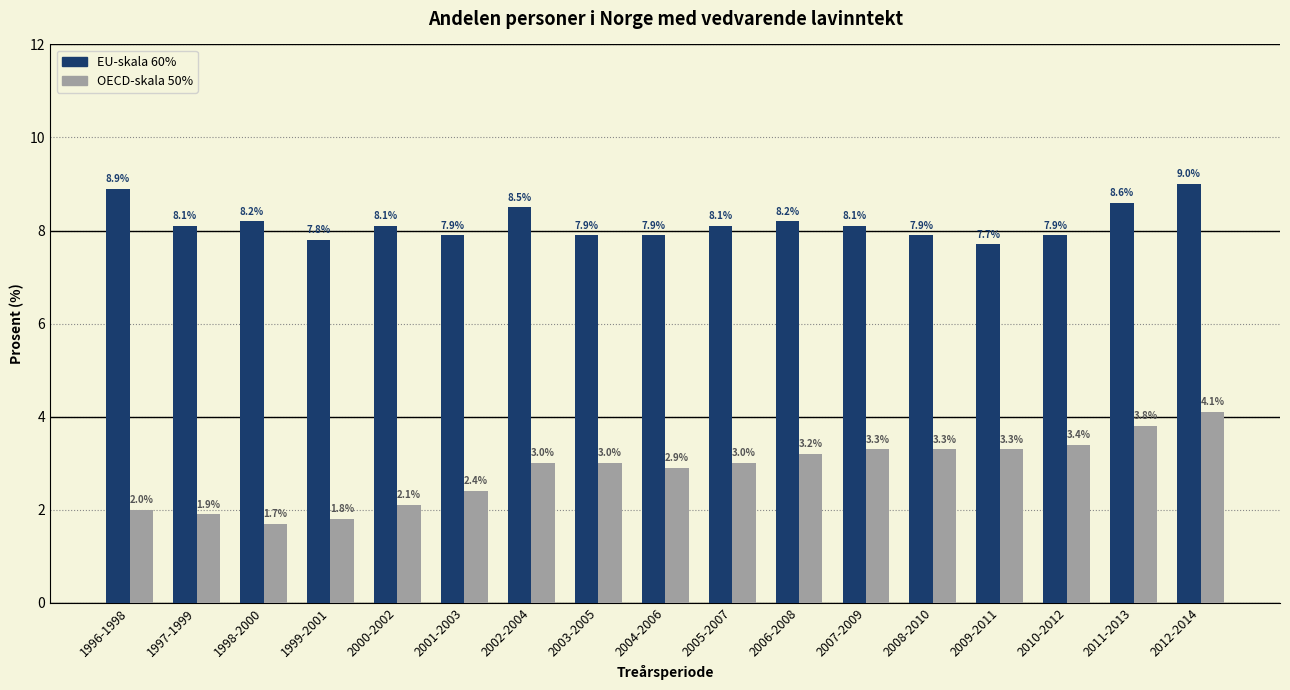

Reading left to right, extract all data points from this chart.

EU-skala 60%: 8.9	8.1	8.2	7.8	8.1	7.9	8.5	7.9	7.9	8.1	8.2	8.1	7.9	7.7	7.9	8.6	9.0
OECD-skala 50%: 2.0	1.9	1.7	1.8	2.1	2.4	3.0	3.0	2.9	3.0	3.2	3.3	3.3	3.3	3.4	3.8	4.1